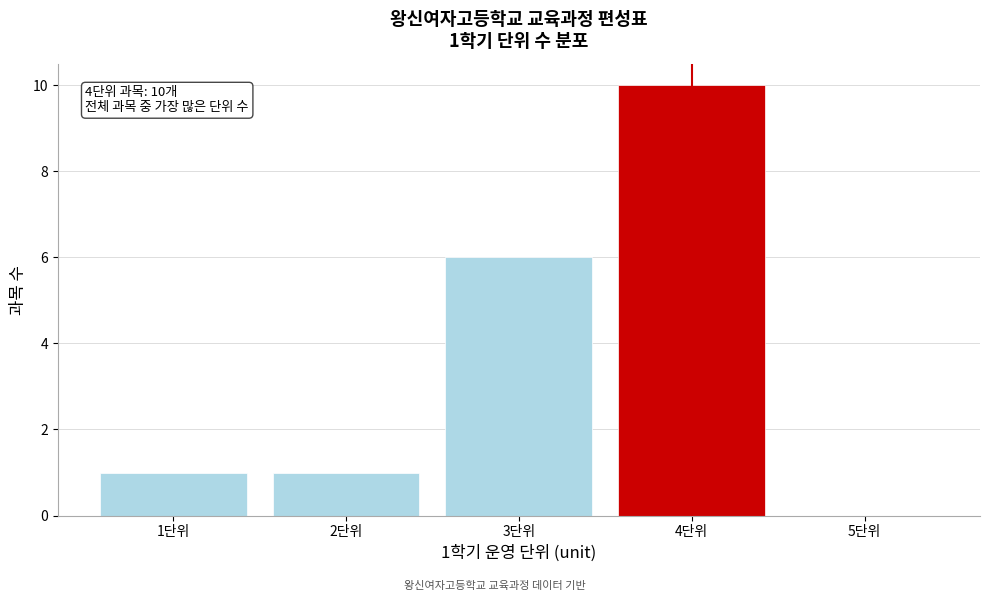

Reading left to right, extract all data points from this chart.

1단위=1	2단위=1	3단위=6	4단위=10	5단위=0